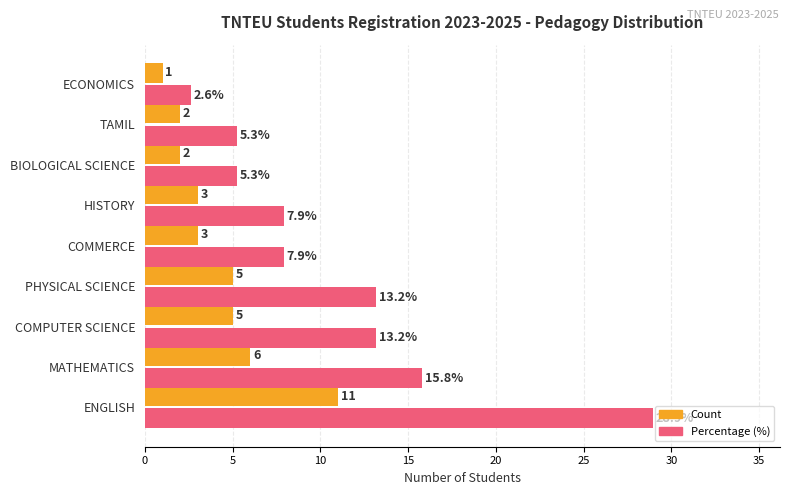

Which series has the widest spread of values?

Percentage (%)